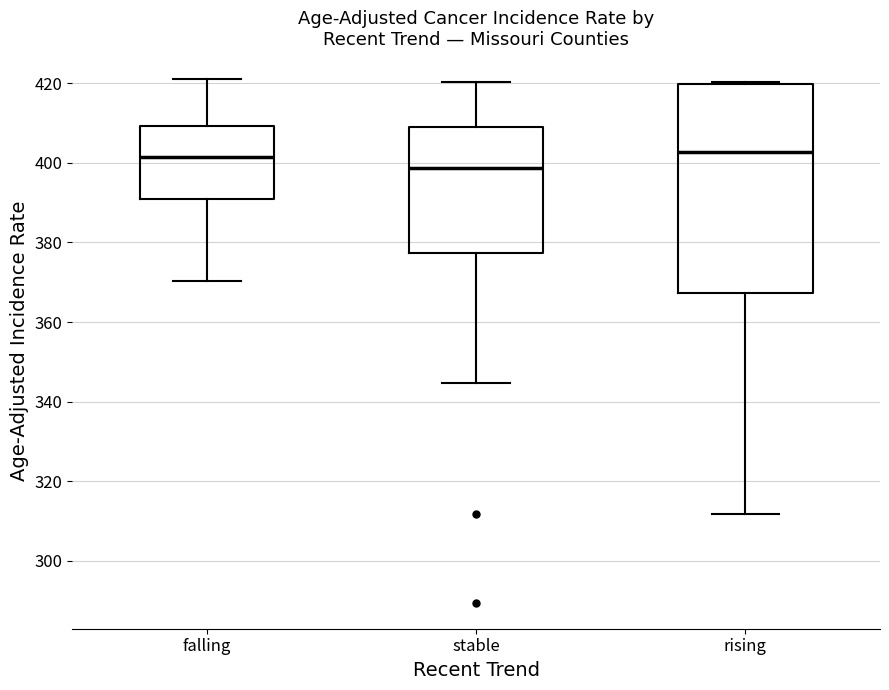

Reading left to right, read every box against the y-axis: the position of its median line, the range the box covers, and the ends of its whiskers. The values are not printed on the chart, so give them approximately, as read against the axis.

falling: median 402, box 390 to 410, whiskers 370 to 422
stable: median 398, box 378 to 408, whiskers 344 to 420
rising: median 402, box 368 to 420, whiskers 312 to 420